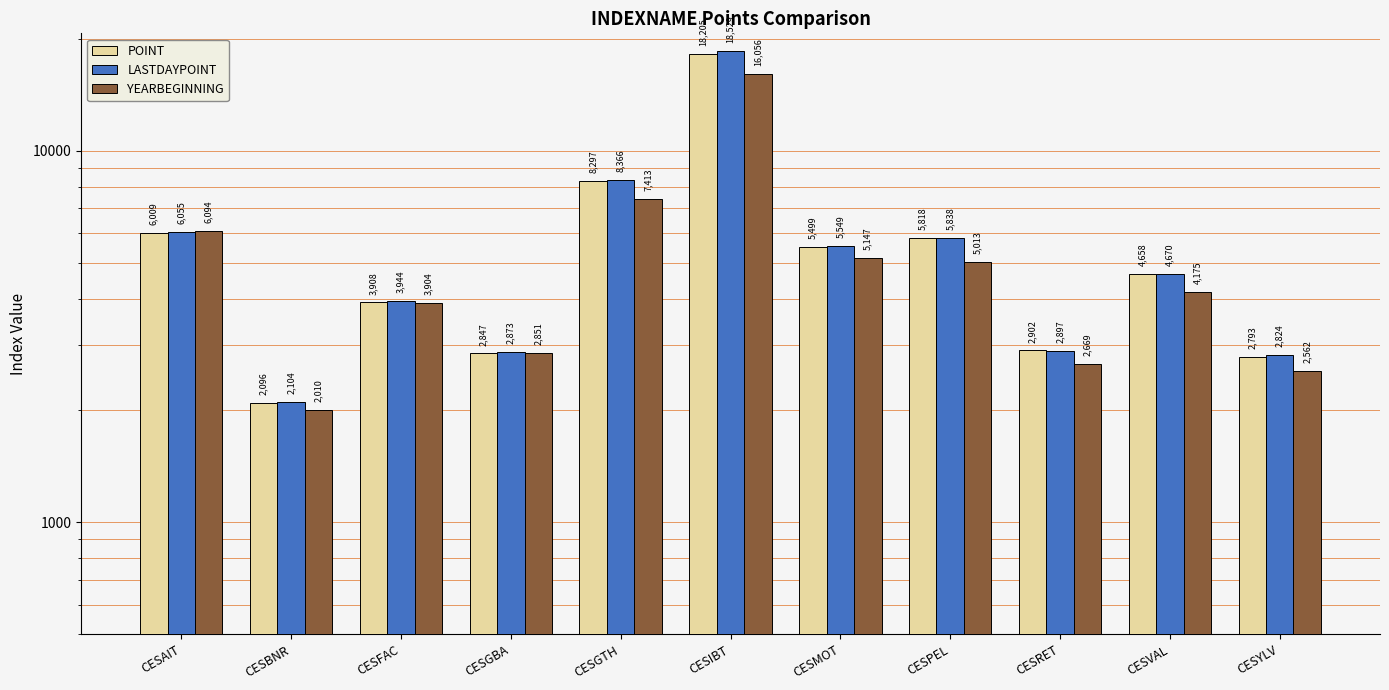

Where does the POINT series first go above 4658?

CESAIT